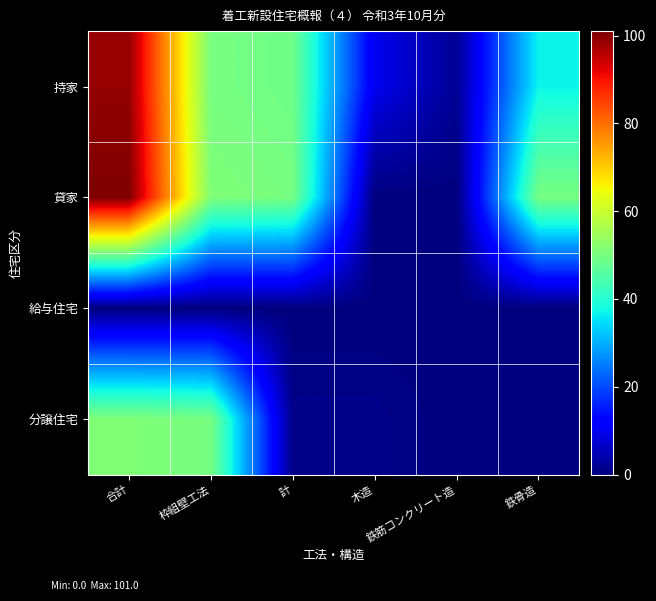

How many distinct data groups are displayed?

4